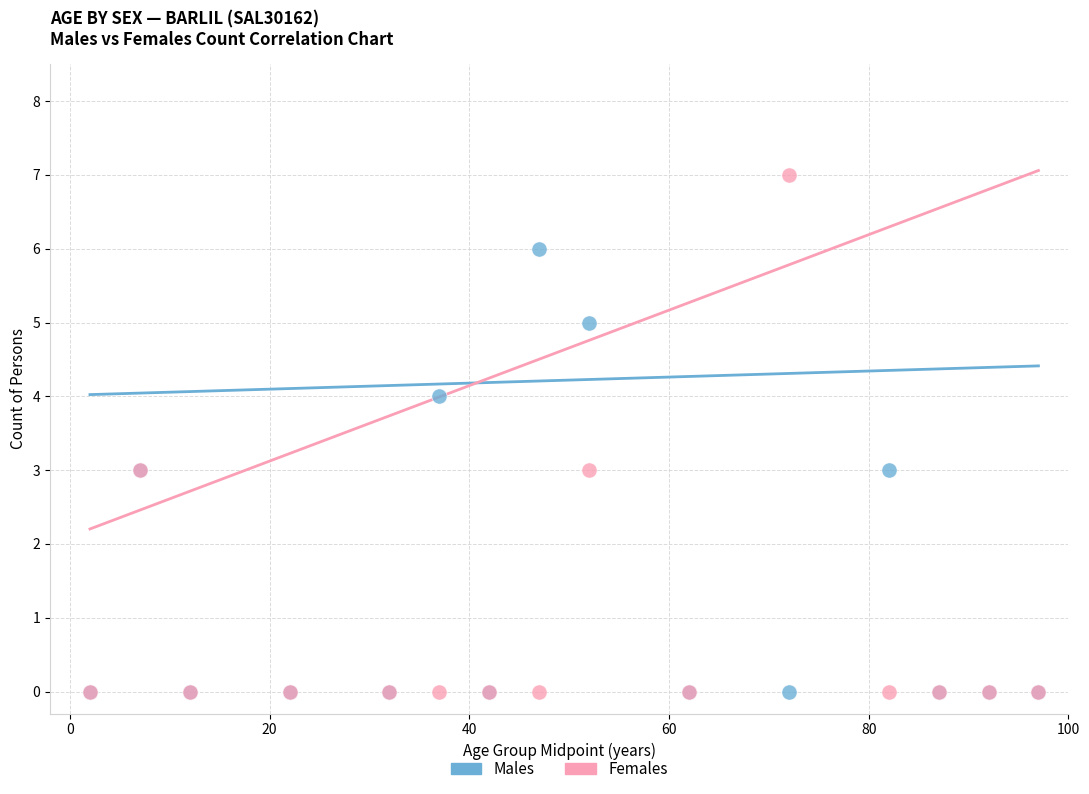

Which series has the largest Y range (max minus min)?

Females